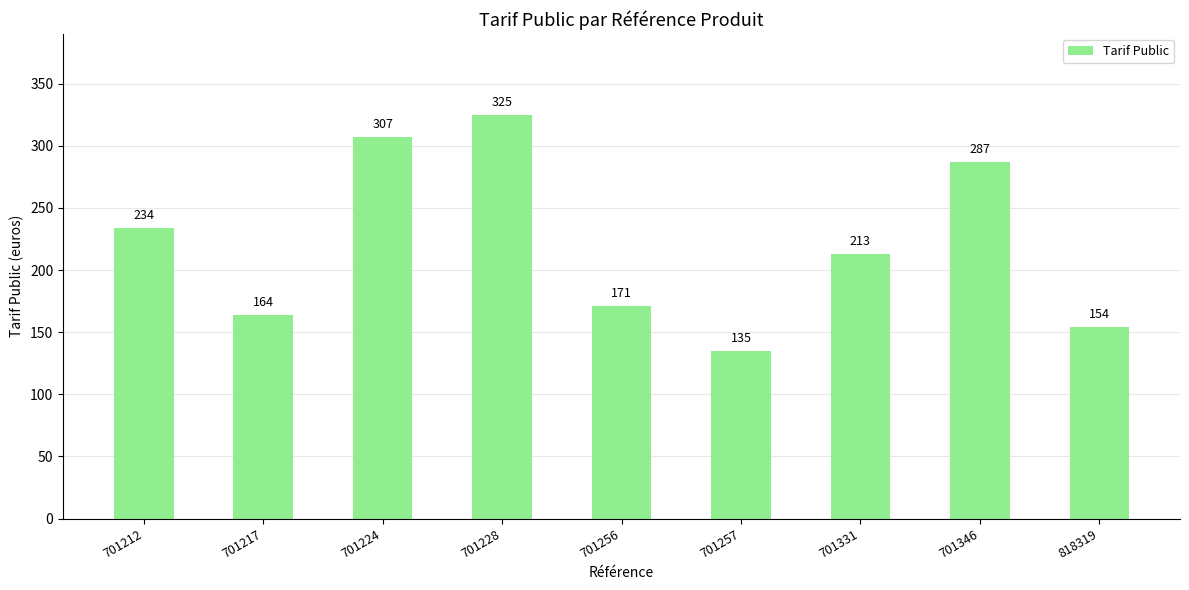

Rank the categories by value from lowest to highest.

701257, 818319, 701217, 701256, 701331, 701212, 701346, 701224, 701228